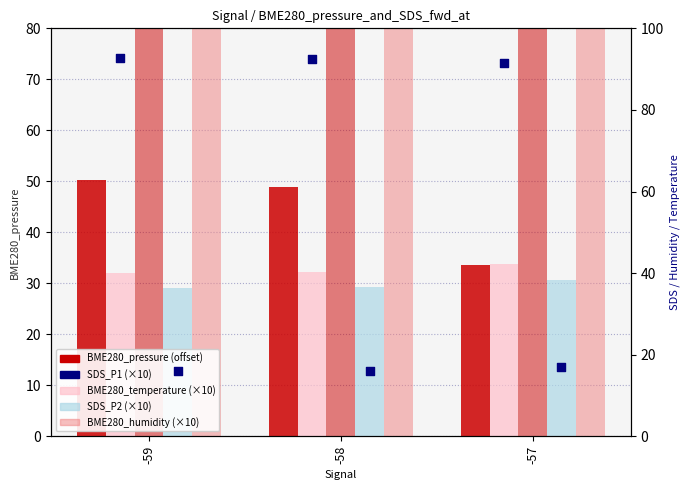

What is the total value across all series at -58?

668.5